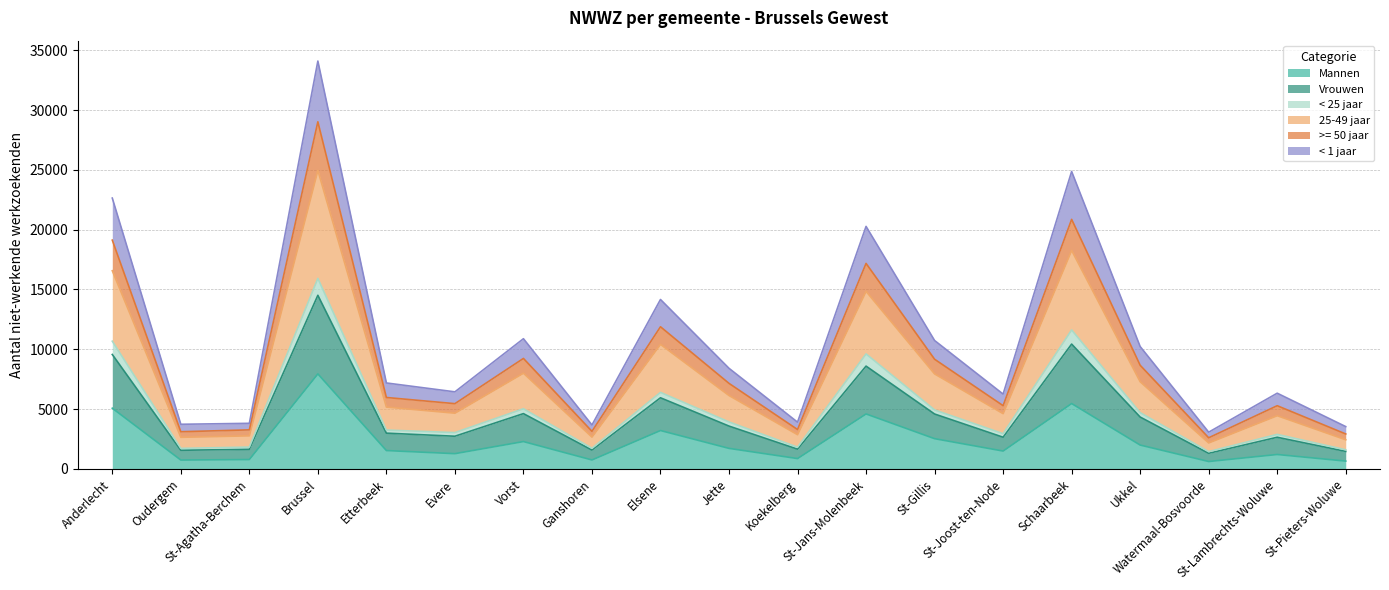

What are all the series names shown in the legend?

Mannen, Vrouwen, < 25 jaar, 25-49 jaar, >= 50 jaar, < 1 jaar